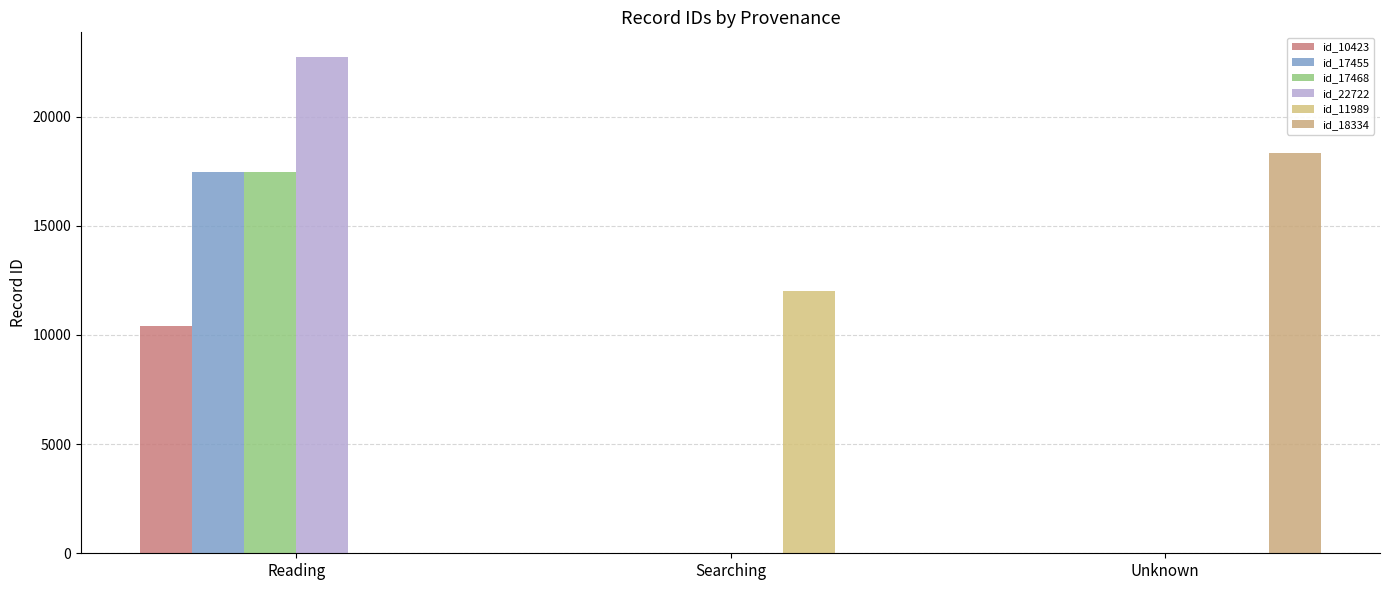

What is the maximum value shown in the chart?

22722